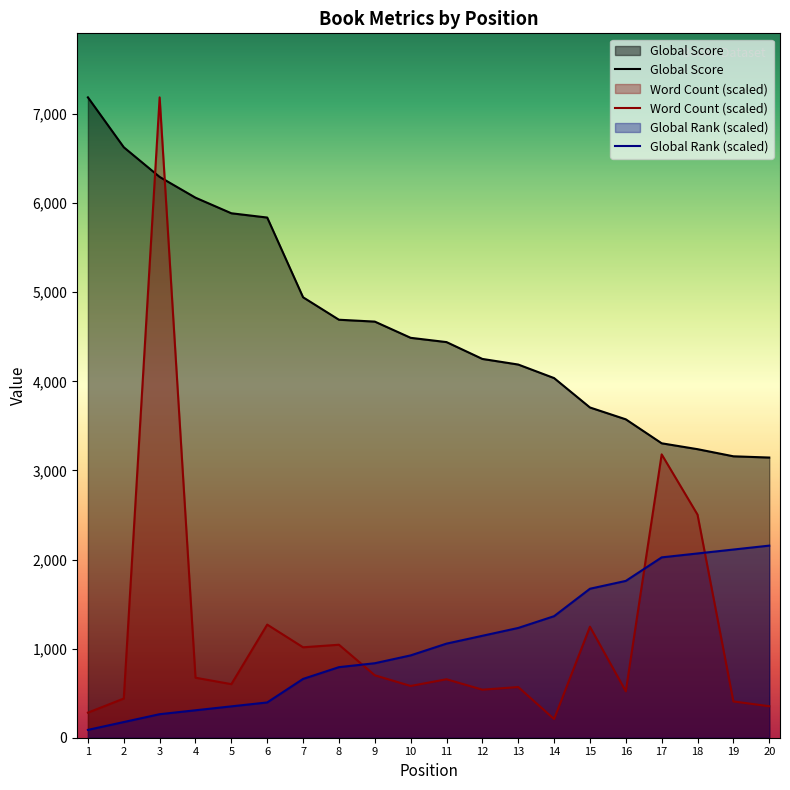

Reading left to right, list all the values displayed in this chart.

Global Score: 7188.0	6628.0	6295.0	6062.0	5887.0	5839.0	4944.0	4692.0	4671.0	4489.0	4441.0	4252.0	4189.0	4037.0	3707.0	3574.0	3305.0	3239.0	3159.0	3145.0
Global Rank: 88.0	176.0	264.0	308.1	352.1	396.1	660.1	792.1	836.2	924.2	1056.2	1144.2	1232.2	1364.3	1672.3	1760.3	2024.4	2068.4	2112.4	2156.4
Word Count: 281.5	439.9	7188.0	673.7	601.3	1269.9	1015.2	1043.9	700.8	581.0	656.3	539.1	569.0	209.7	1245.9	520.7	3180.6	2504.1	407.3	353.4